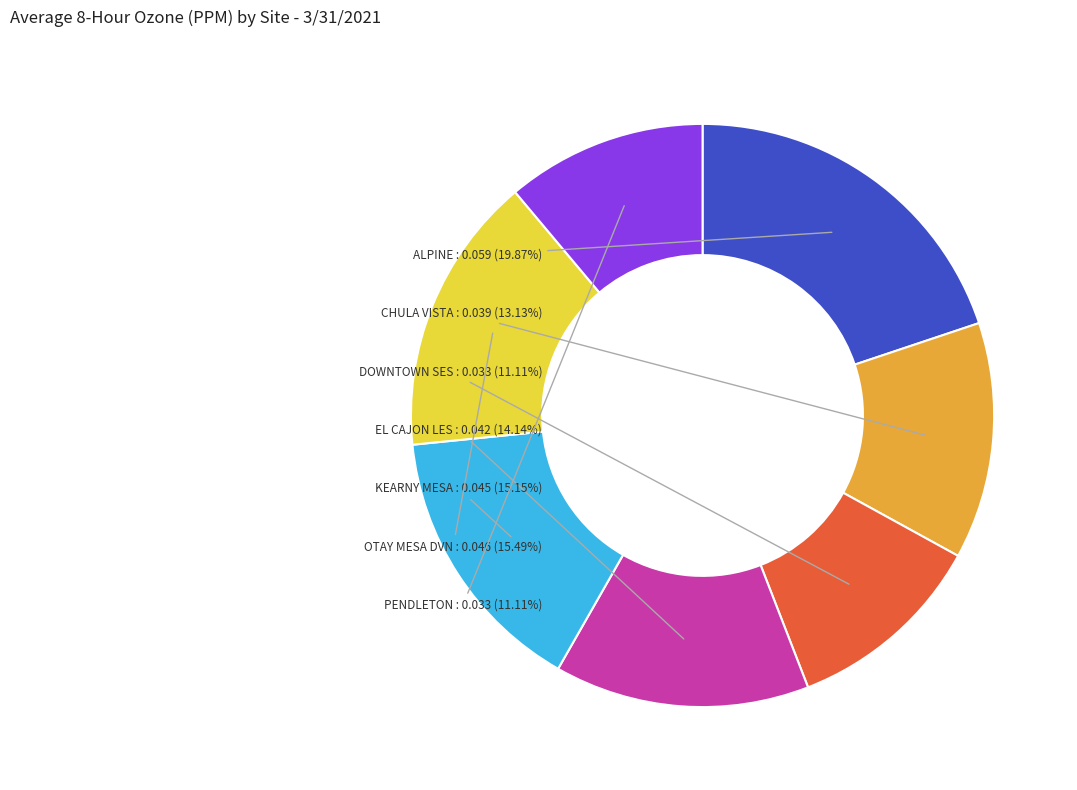

True or false: EL CAJON LES accounts for 14% of the total.

True